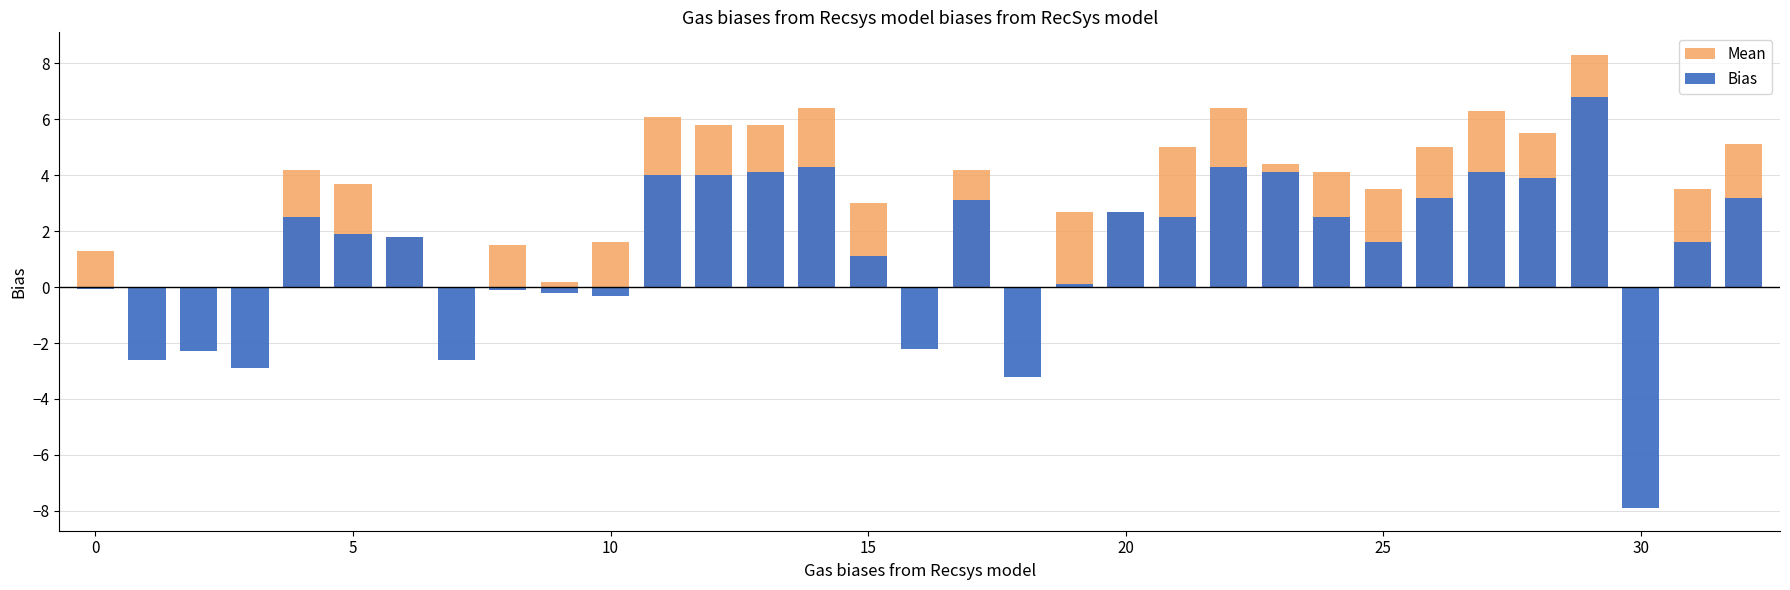

What is the total value across all series at 14?

10.7